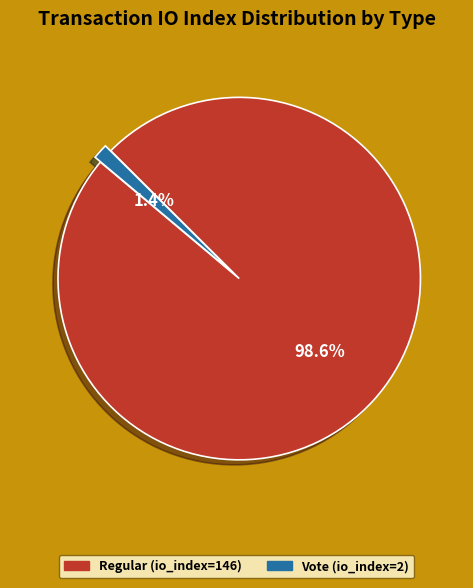

Is Regular (io_index=146) the majority of the pie?

Yes